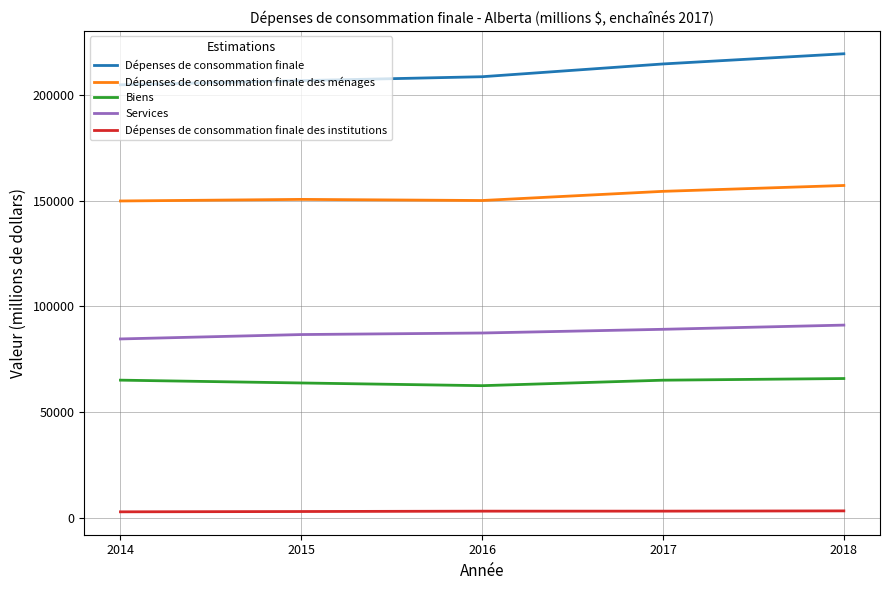

Rank the series by their maximum value, from highest to lowest.

Dépenses de consommation finale, Dépenses de consommation finale des ménages, Services, Biens, Dépenses de consommation finale des institutions